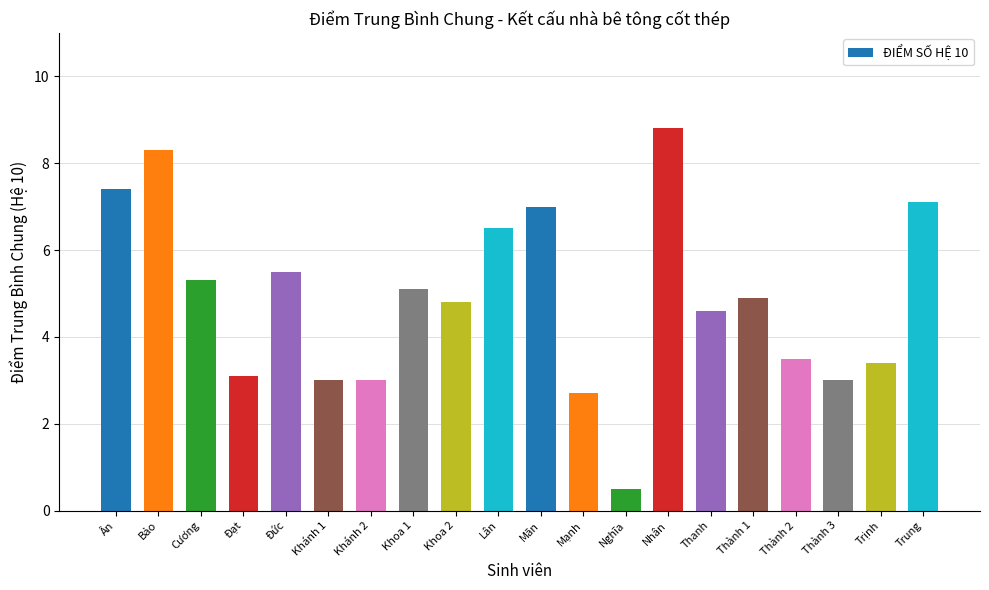

Between Lân and Đạt, which is larger?

Lân